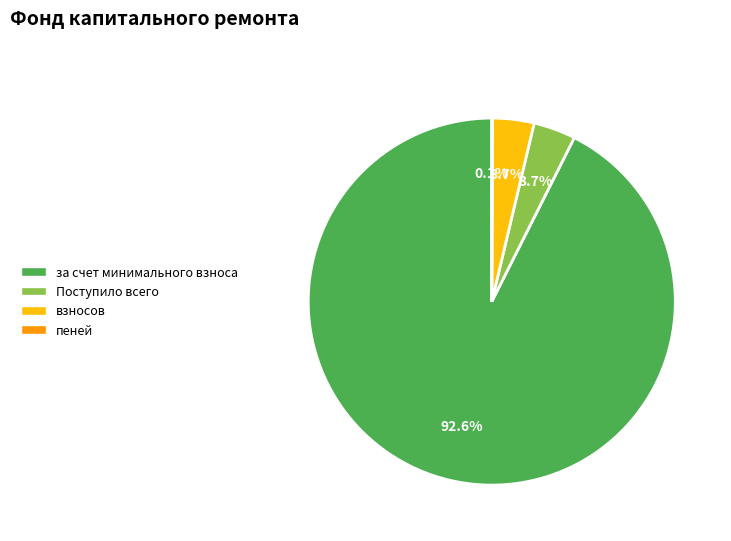

Which category has the biggest portion of the pie?

за счет минимального взноса